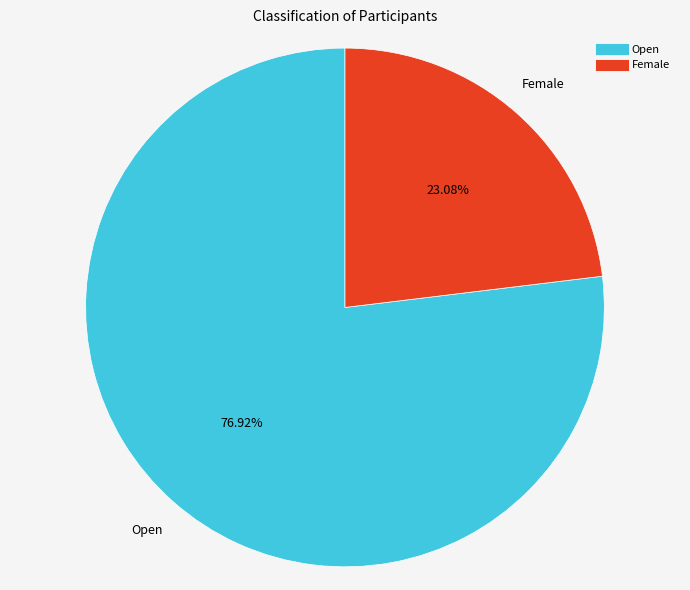

Which category has the smallest portion of the pie?

Female